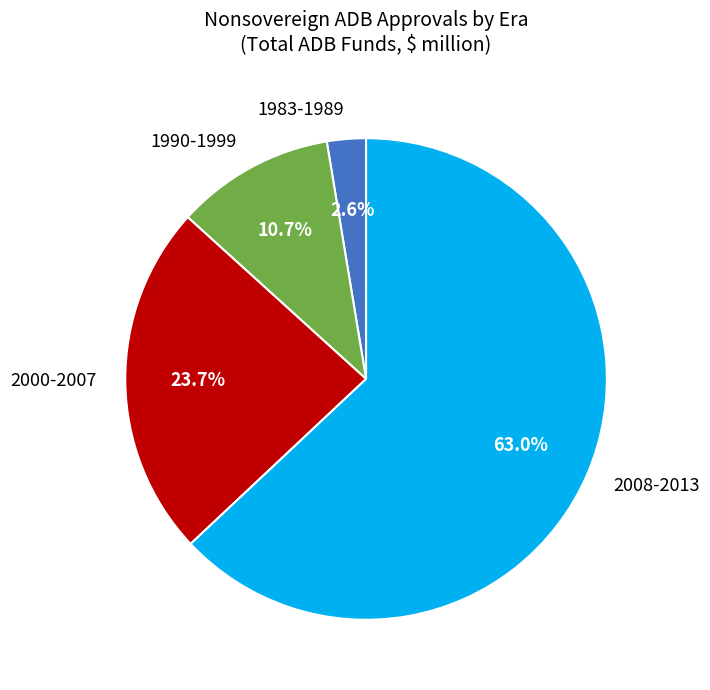

Is the sum of 1990-1999 and 2008-2013 greater than half?

Yes